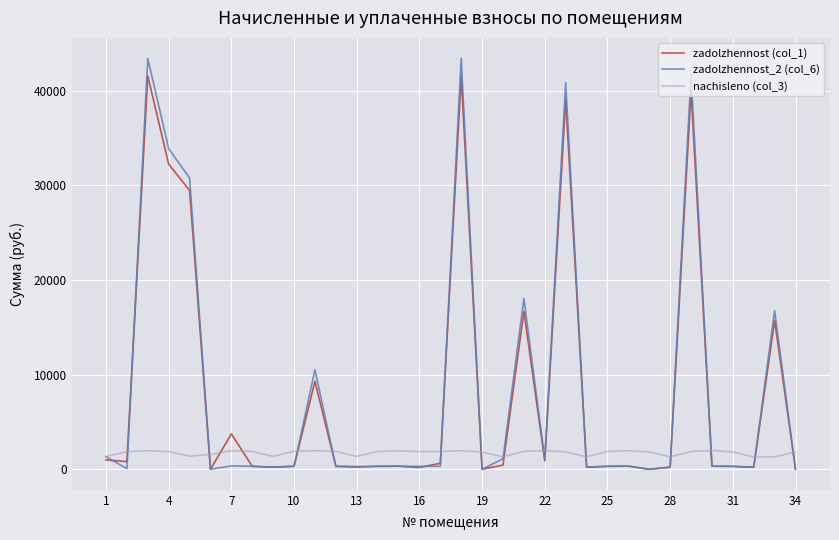

What is the maximum value shown in the chart?

43424.0